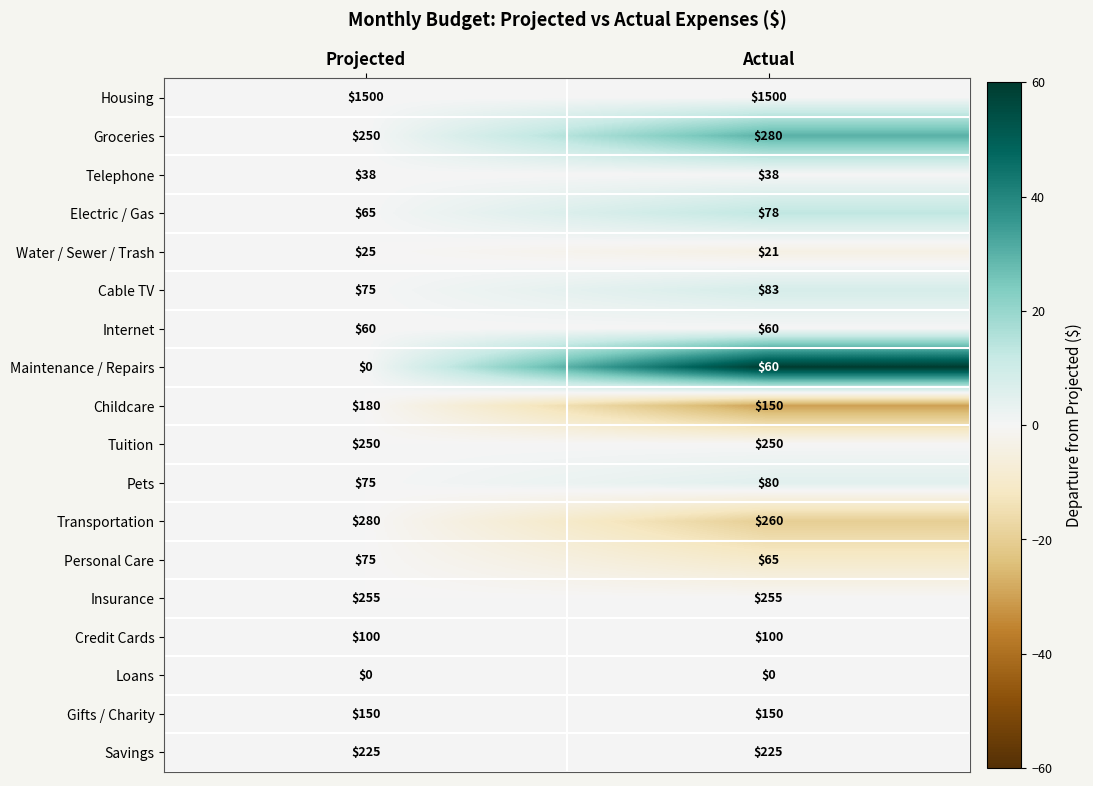

What is the highest value of the Telephone series?

38